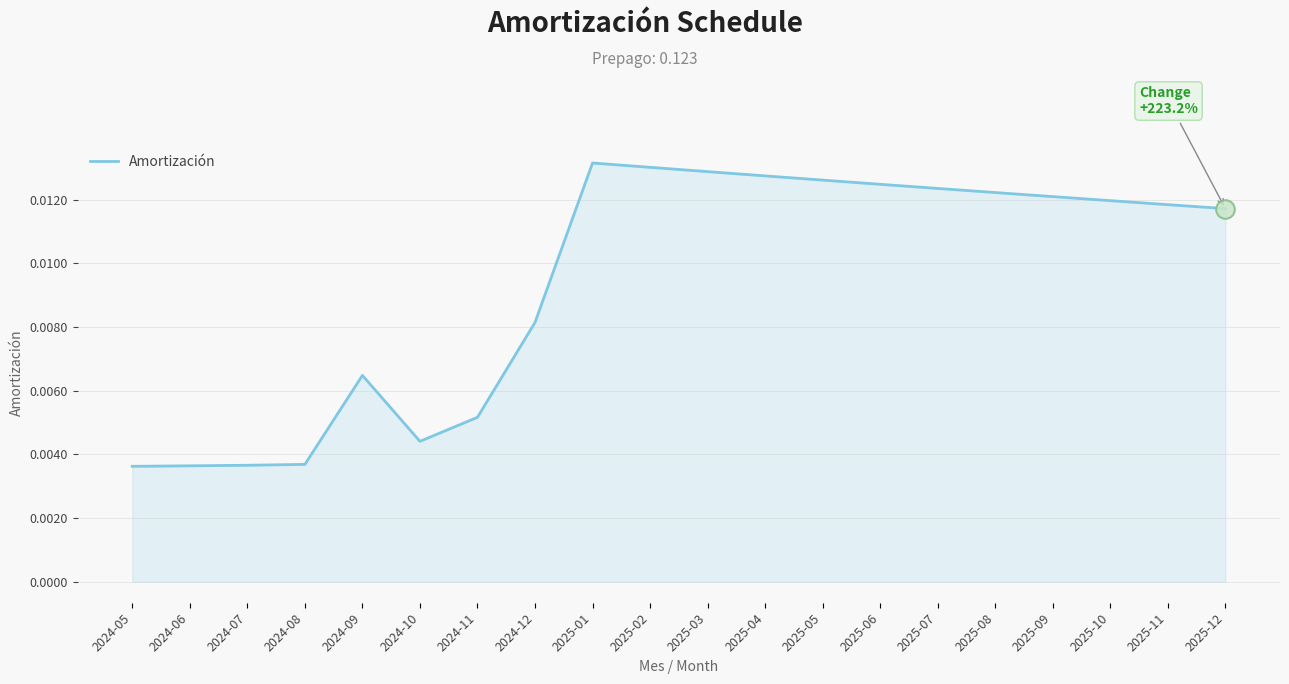

Which has a higher value, 2024-12 or 2024-07?

2024-12